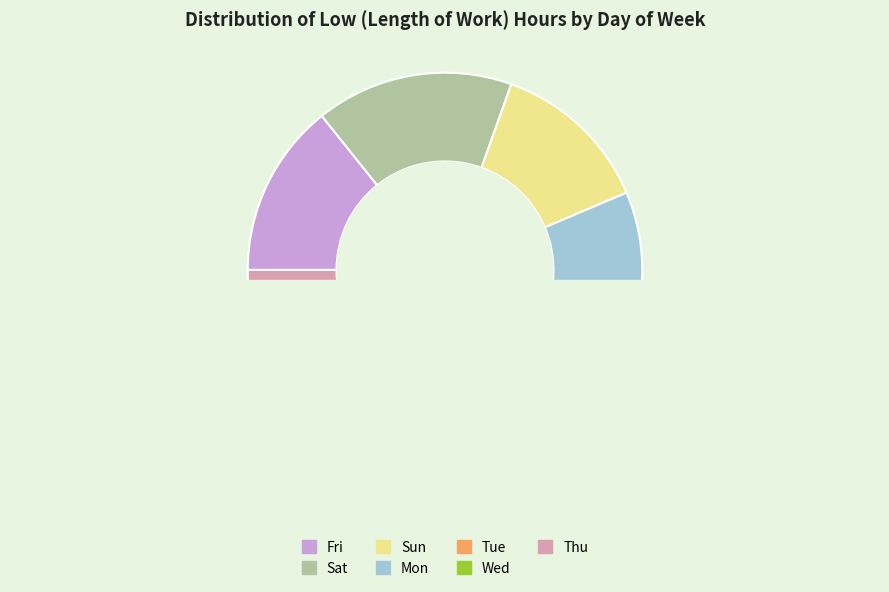

What is the change in value from Sun to Tue?

+1.1